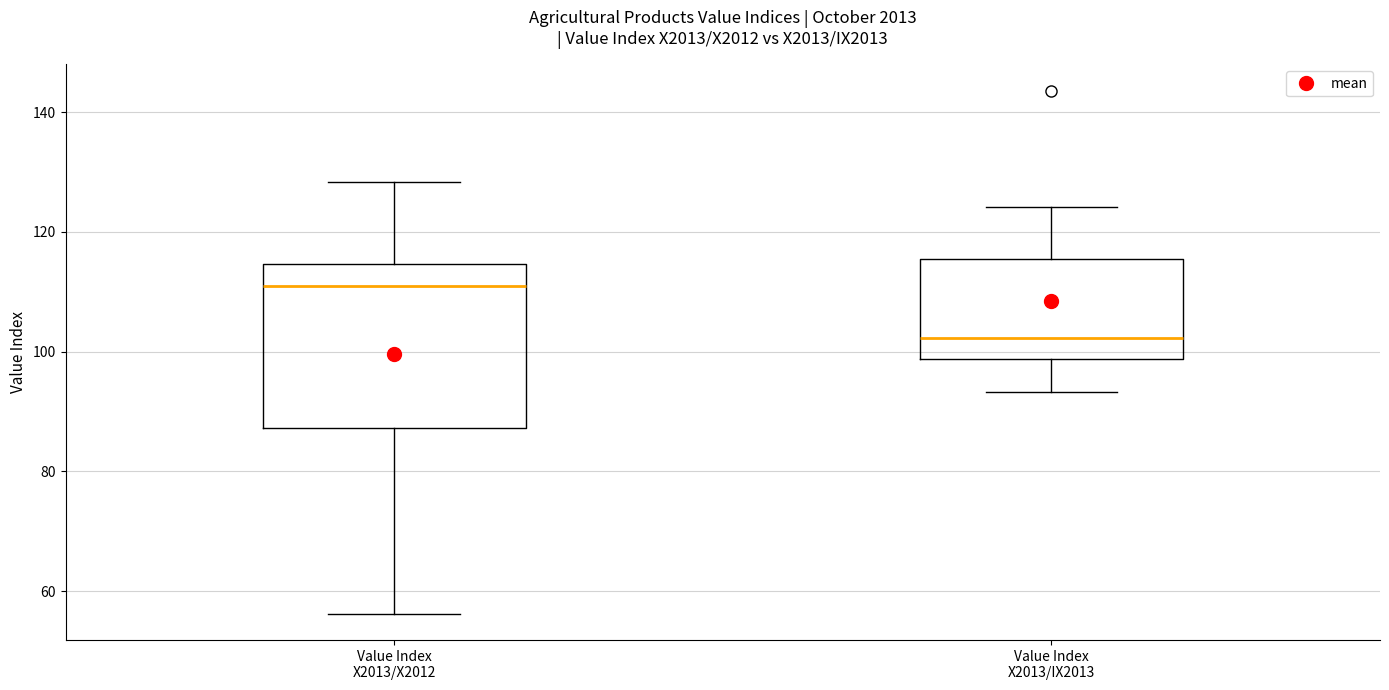

Where does the median line of the box for Value Index X2013/X2012 sit on the y-axis? The values are not printed on the chart, so give them approximately, as read against the axis.

112